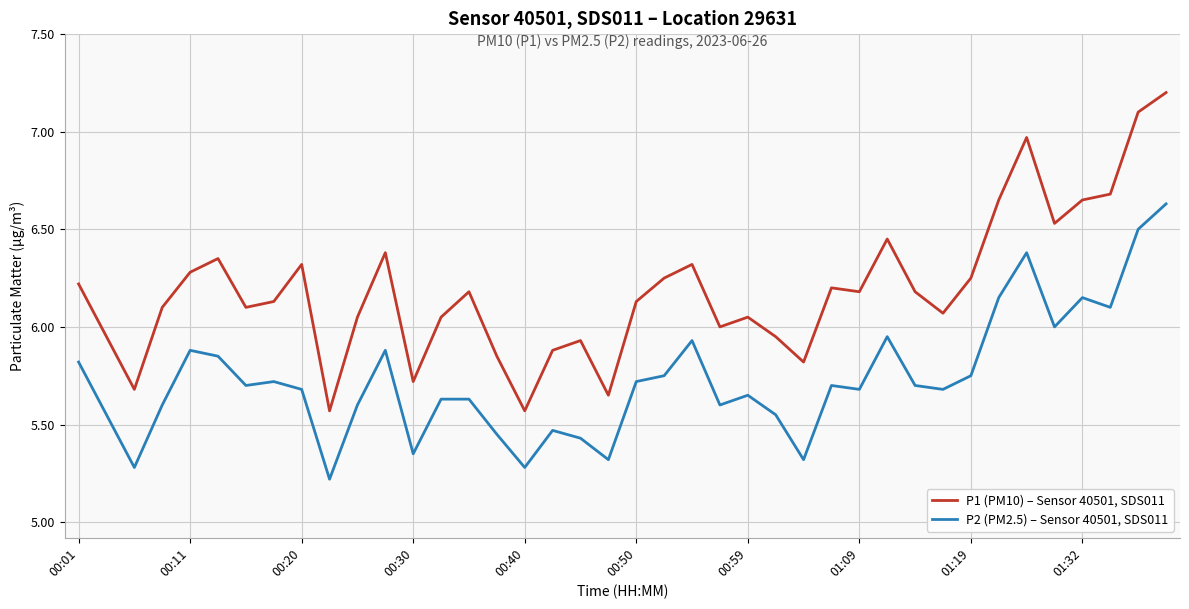

List the series in order of their overall mean, lowest first.

P2 (PM2.5) – Sensor 40501, SDS011, P1 (PM10) – Sensor 40501, SDS011